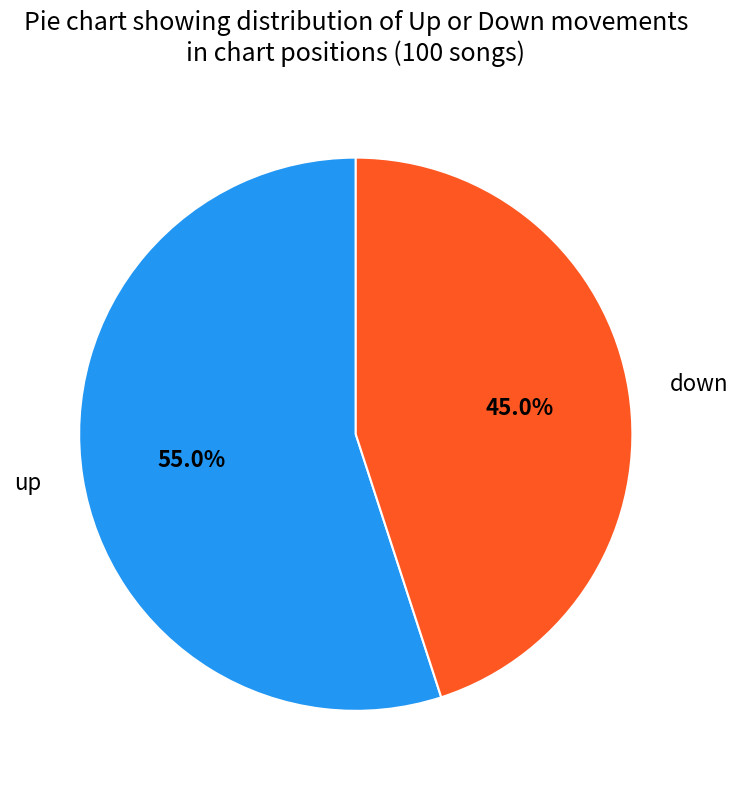

To the nearest percent, what is the difference between the largest and smallest slice percentages?

10%